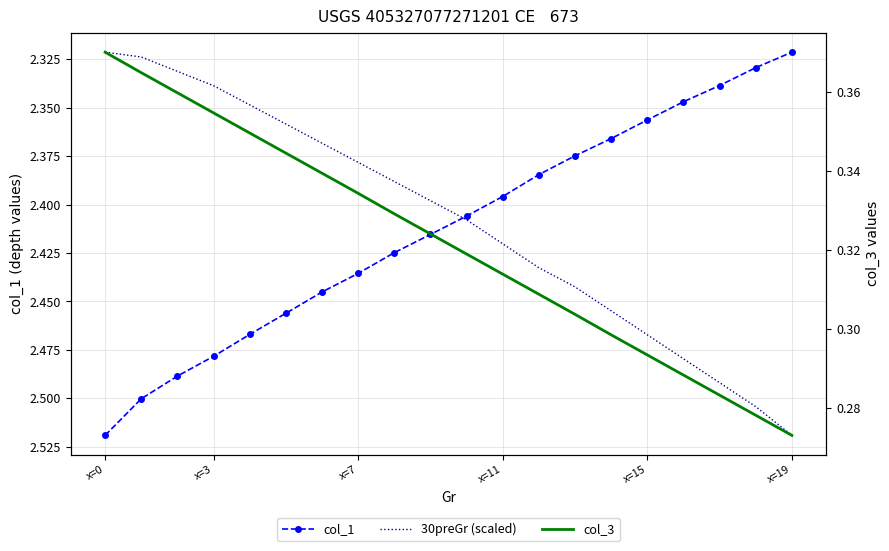

Reading left to right, extract all data points from this chart.

col_1: 2.5	2.5	2.5	2.5	2.5	2.5	2.4	2.4	2.4	2.4	2.4	2.4	2.4	2.4	2.4	2.4	2.3	2.3	2.3	2.3
30preGr (scaled): 2.3	2.3	2.3	2.3	2.3	2.4	2.4	2.4	2.4	2.4	2.4	2.4	2.4	2.4	2.5	2.5	2.5	2.5	2.5	2.5
col_3: 0.4	0.4	0.4	0.4	0.3	0.3	0.3	0.3	0.3	0.3	0.3	0.3	0.3	0.3	0.3	0.3	0.3	0.3	0.3	0.3